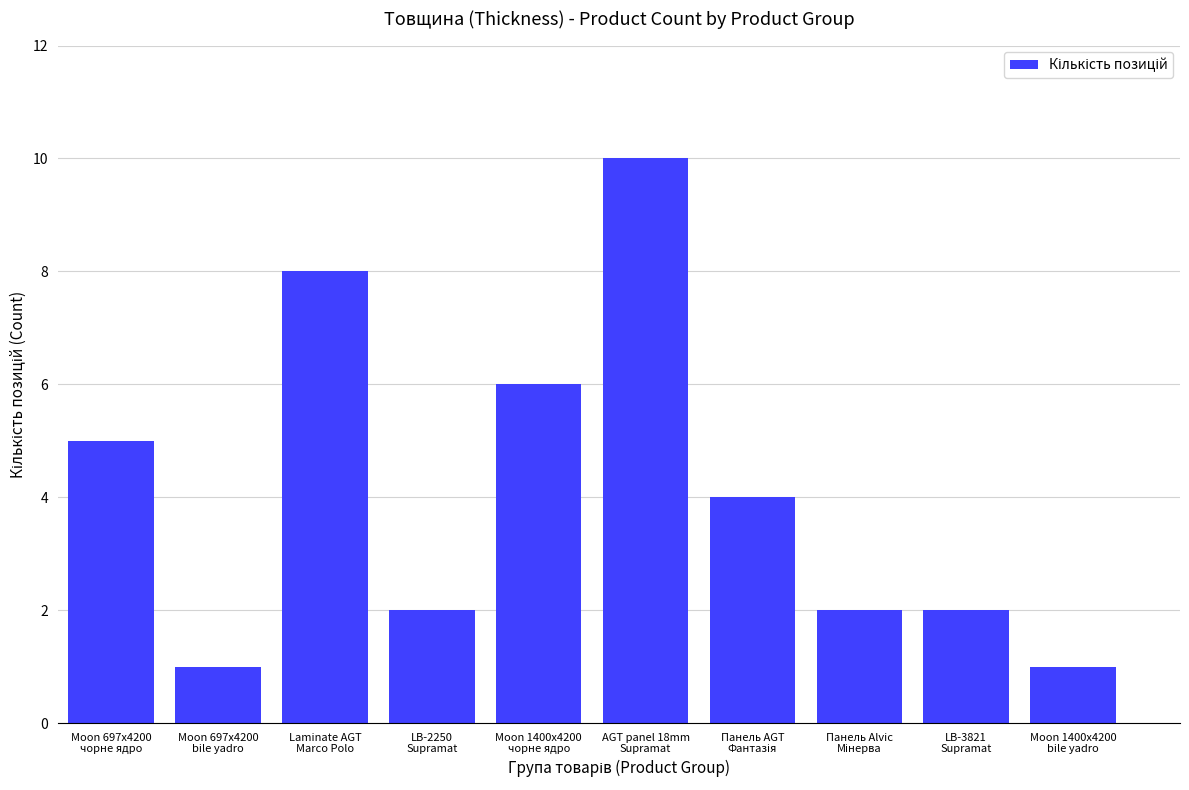

What position from the right is AGT panel 18mm
Supramat?

5